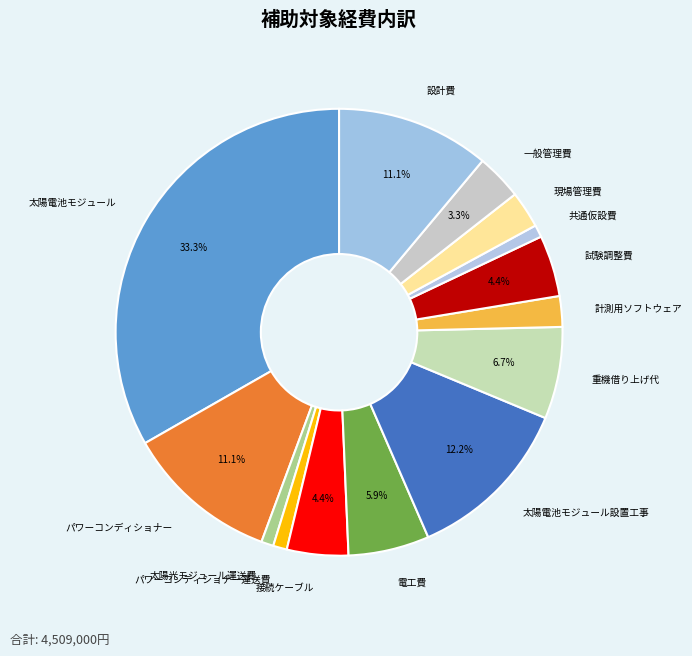

What percentage is the 電工費 slice, to the nearest percent?

6%